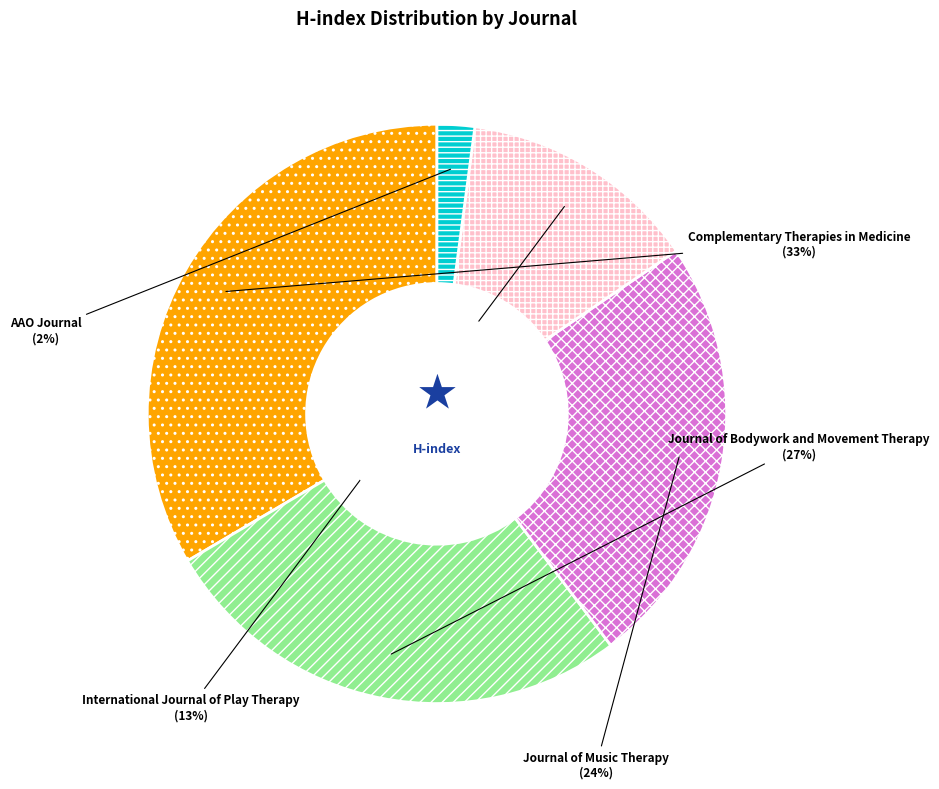

Between Complementary Therapies in Medicine and AAO Journal, which is larger?

Complementary Therapies in Medicine